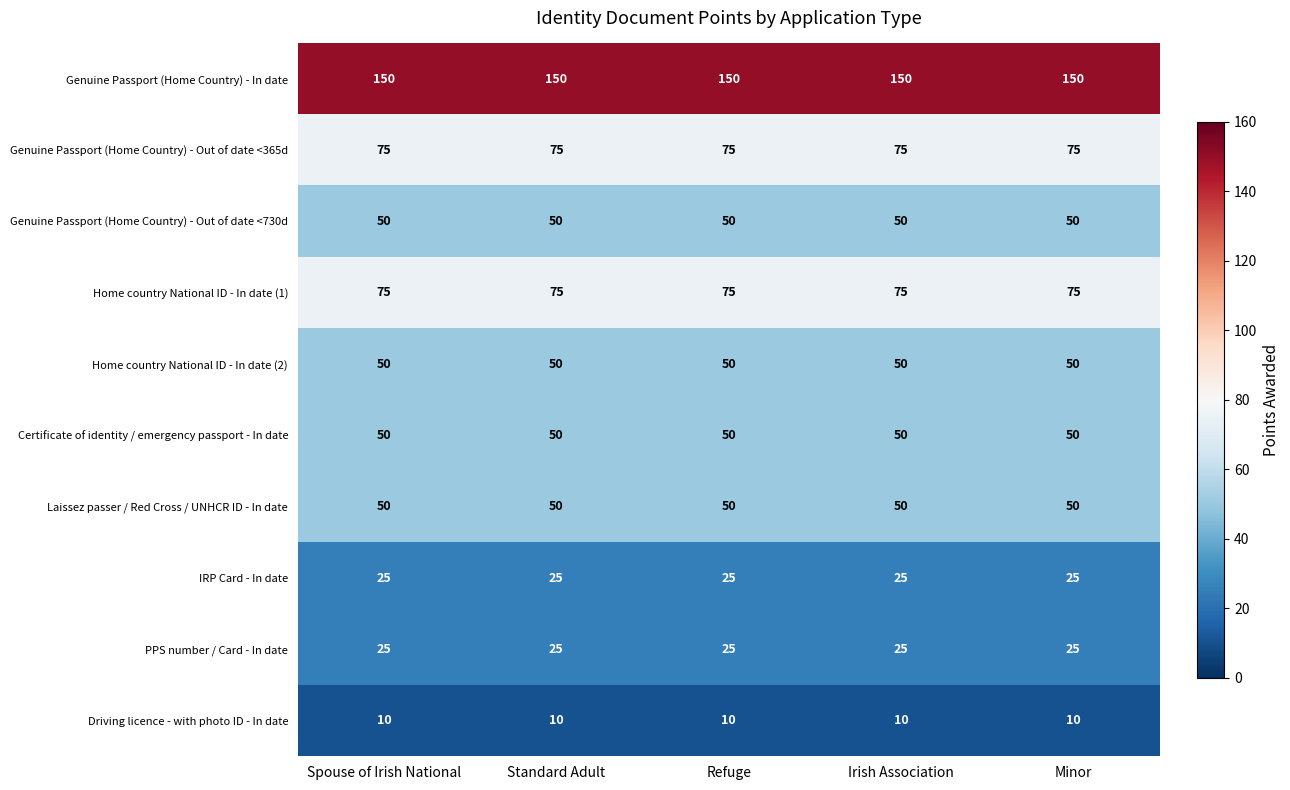

The IRP Card - In date series shows 25 at Irish Association. True or false?

True